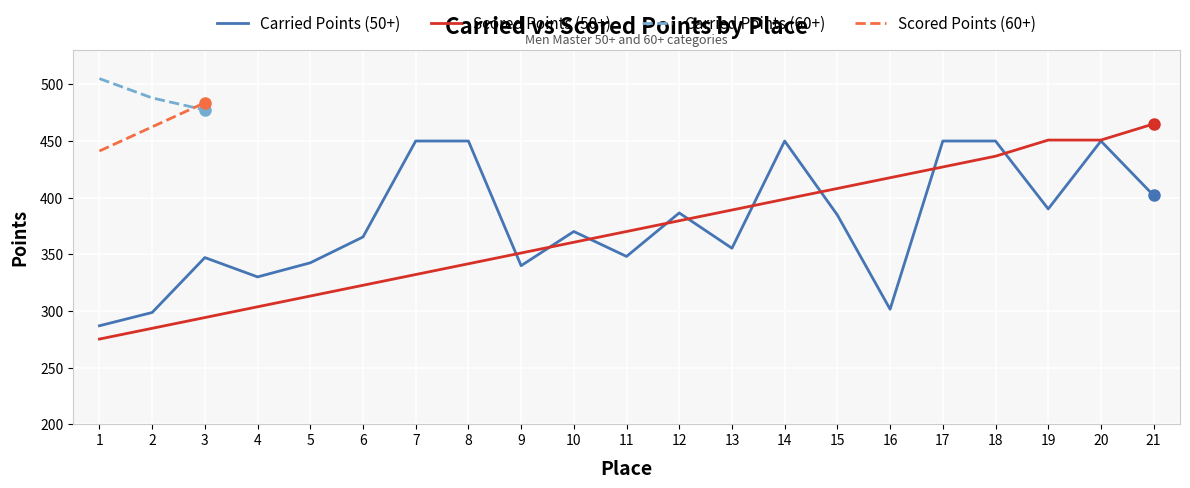

The Scored Points (50+) series shows 436.6 at 18. True or false?

True